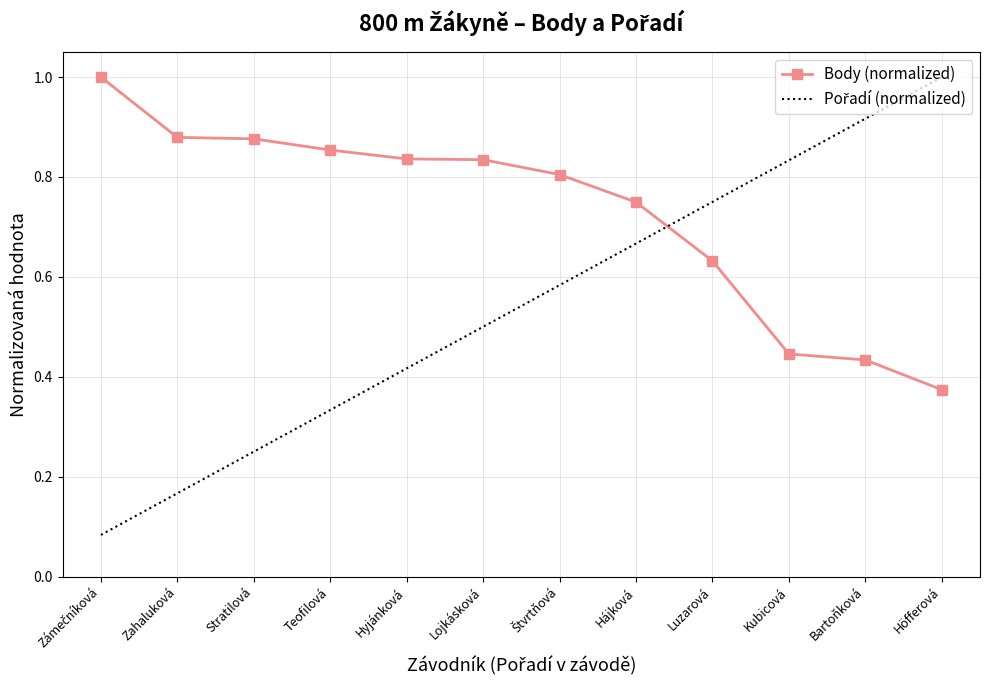

The Body (normalized) series shows 0.8 at Hyjánková. True or false?

True